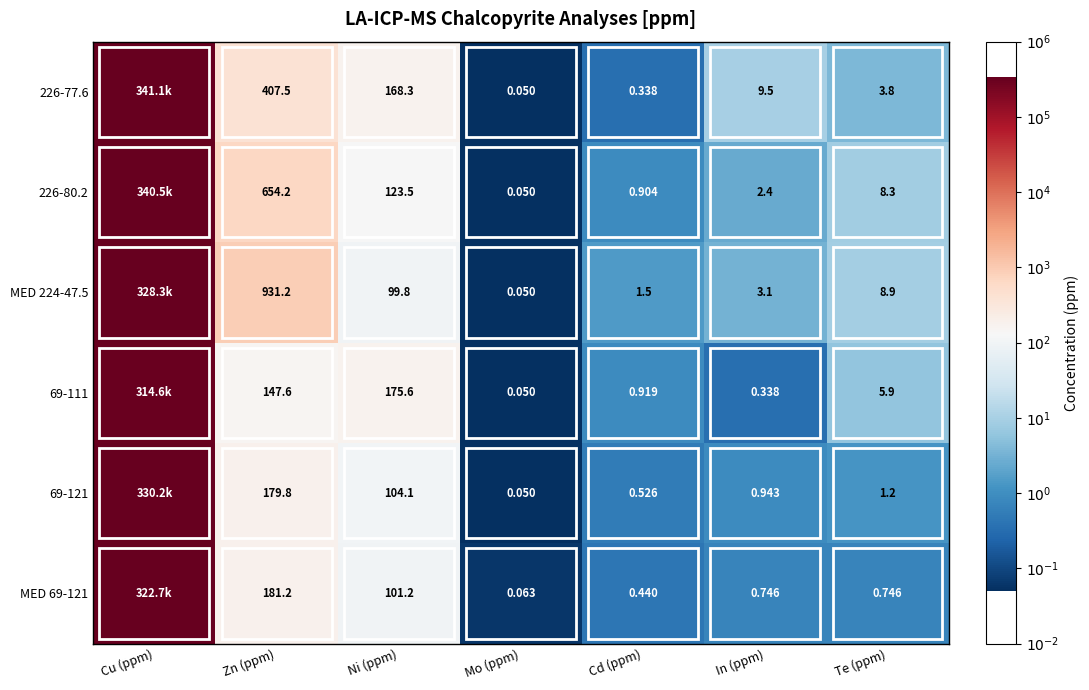

Between Zn (ppm) and Te (ppm), which is larger?

Zn (ppm)